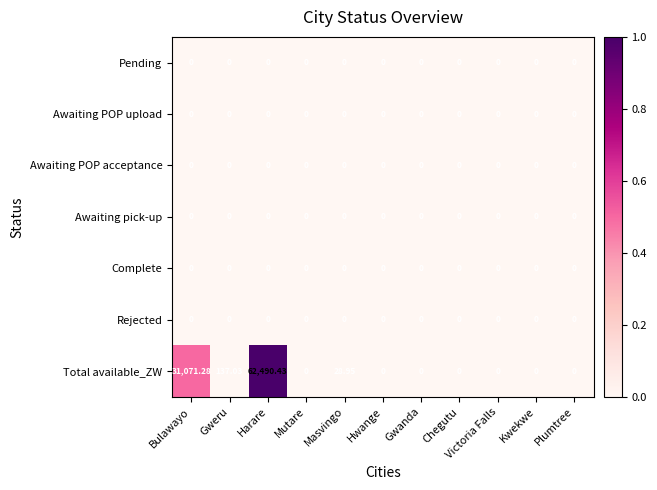

Which series has the largest total across all categories?

Total available_ZW